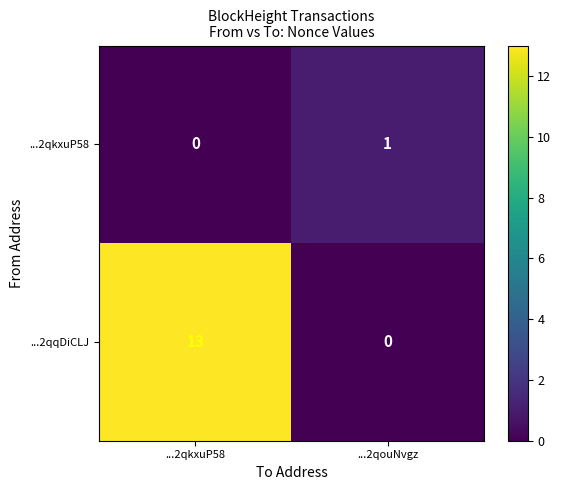

Rank the series by their average value, from lowest to highest.

...2qkxuP58, ...2qqDiCLJ